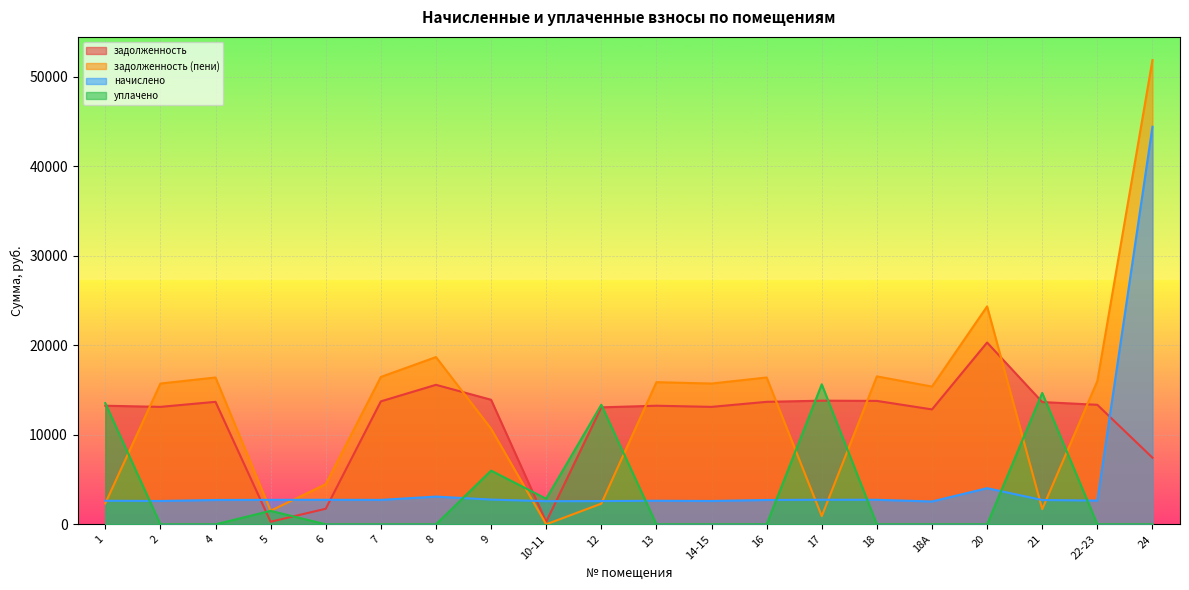

Reading right to left, list all the values displayed in this chart.

задолженность: 7447.2	13353.6	13661.8	20312.9	12840.0	13790.2	13815.8	13687.4	13122.5	13250.9	13071.1	273.2	13918.6	15587.8	13738.8	1740.0	289.4	13687.4	13122.5	13250.9
задолженность (пени): 51869.4	16007.2	1695.5	24349.4	15391.5	16530.5	915.1	16407.3	15730.1	15884.0	2308.8	0.3	10684.4	18685.3	16469.0	4480.3	1519.3	16407.3	15730.1	2340.6
начислено: 44422.2	2653.6	2714.8	4036.5	2551.5	2740.3	2745.4	2719.9	2607.7	2633.1	2597.4	2582.1	2765.8	3097.5	2730.2	2740.3	2735.2	2719.9	2607.7	2633.1
уплачено: 0.0	0.0	14681.0	0.0	0.0	0.0	15646.1	0.0	0.0	0.0	13359.7	2855.0	6000.0	0.0	0.0	0.0	1505.3	0.0	0.0	13543.5